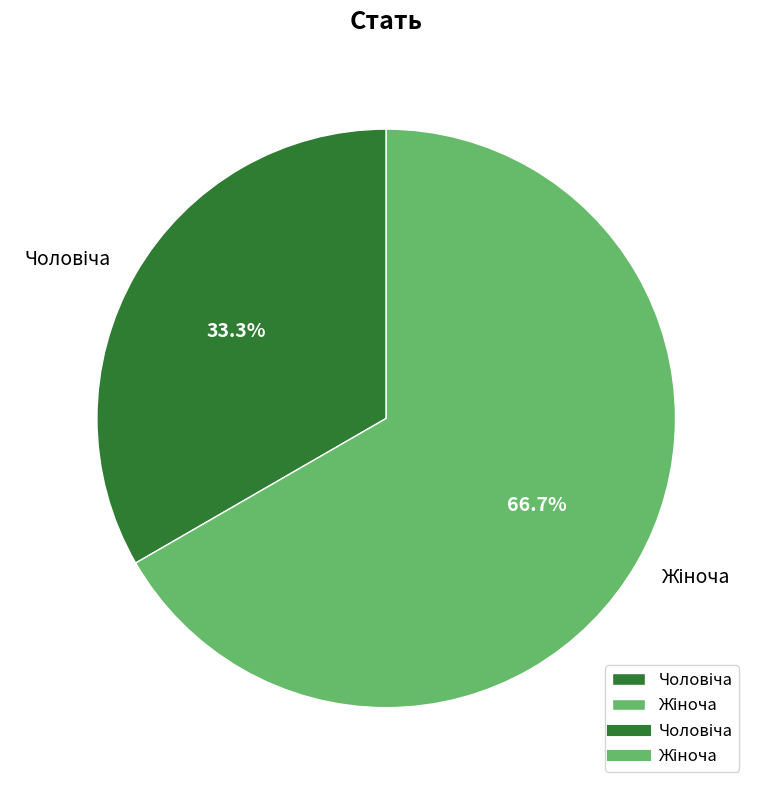

Count the number of slices in the pie.

2